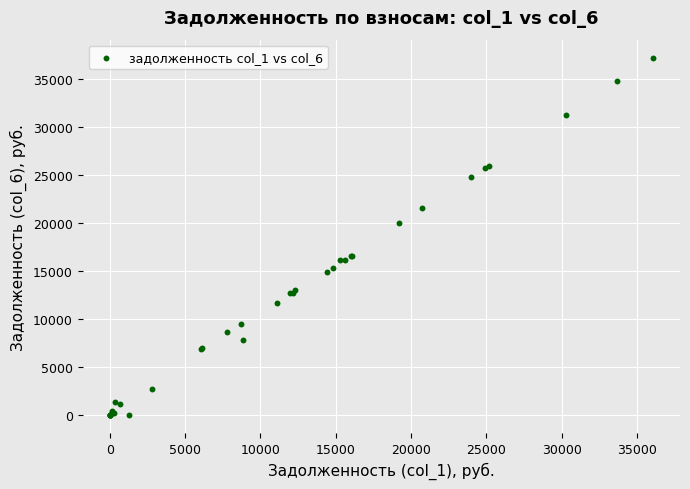

What Y value in the scatter plot is closest to 18597?

19977.6